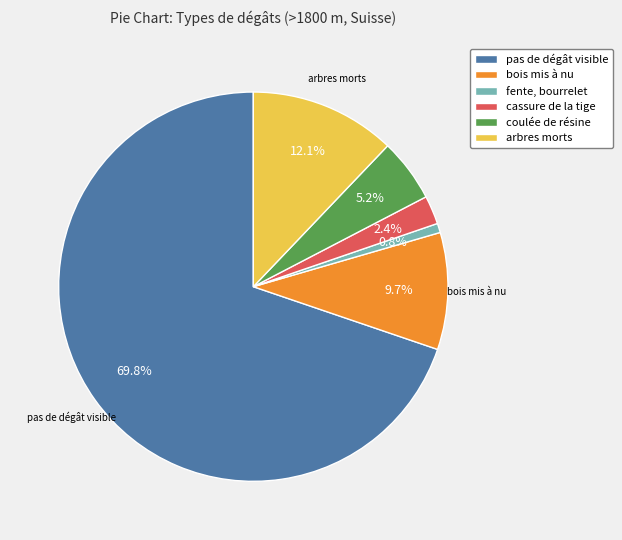

How many segments does this pie chart have?

6